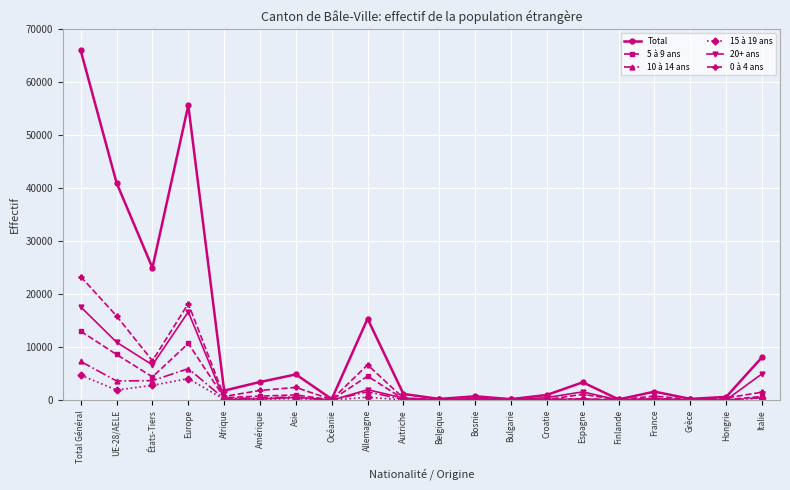

True or false: 0 à 4 ans has a value of 18235 at Europe.

True